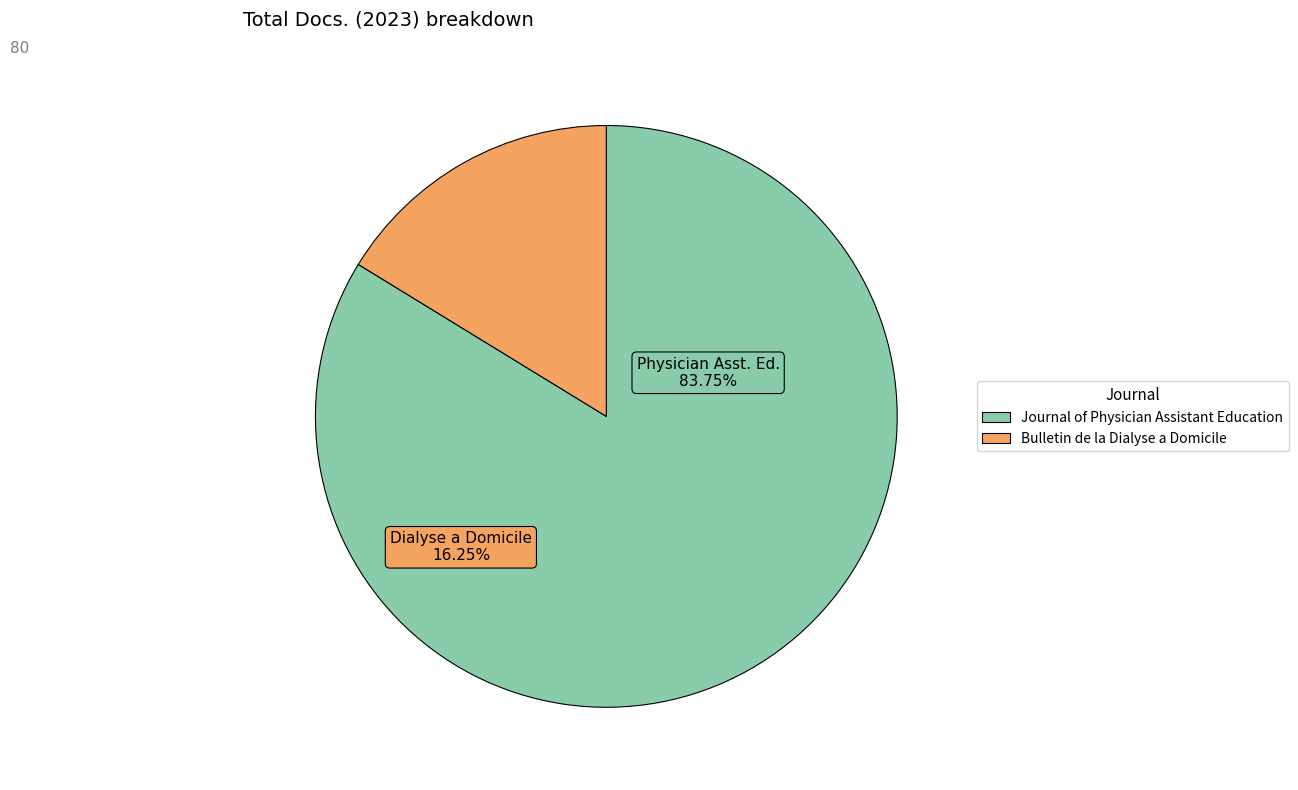

Which category has the smallest portion of the pie?

Bulletin de la Dialyse a Domicile